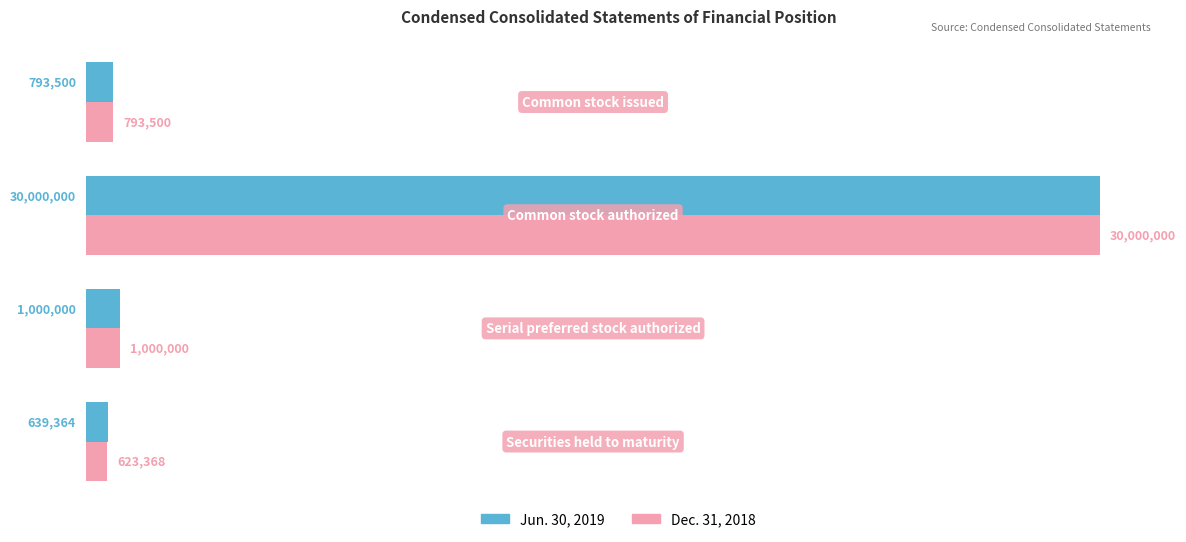

What is the difference between the maximum and minimum values in the Dec. 31, 2018 series?

29376632